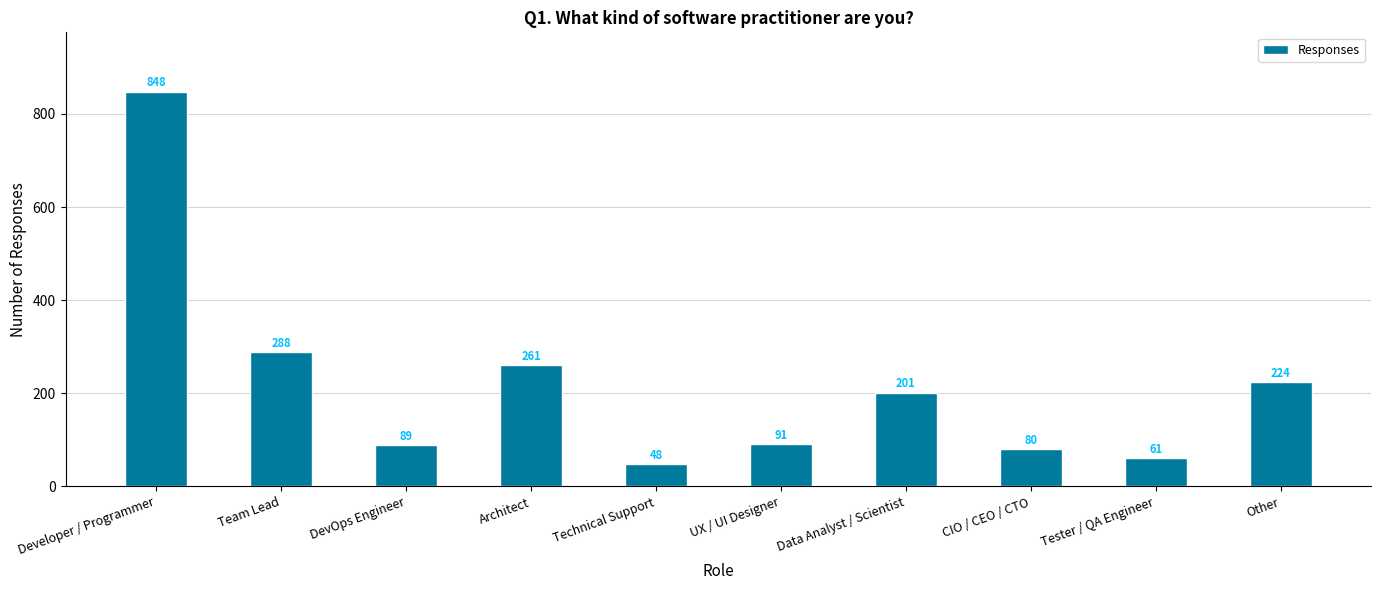

At which label is the value closest to 448?

Team Lead